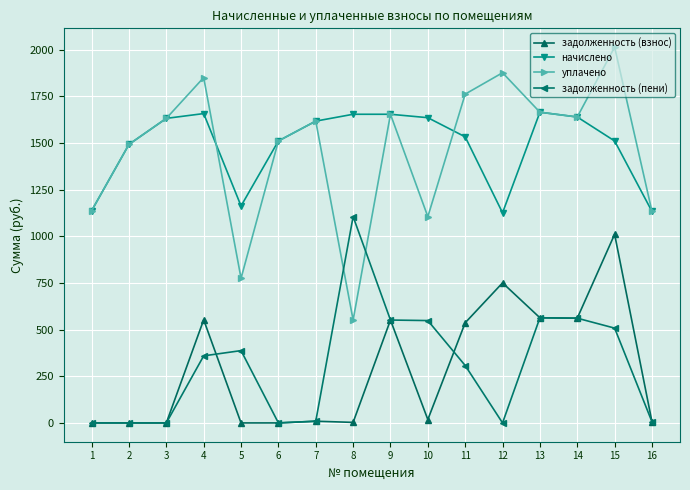

Rank the series by their maximum value, from lowest to highest.

задолженность (взнос), задолженность (пени), начислено, уплачено